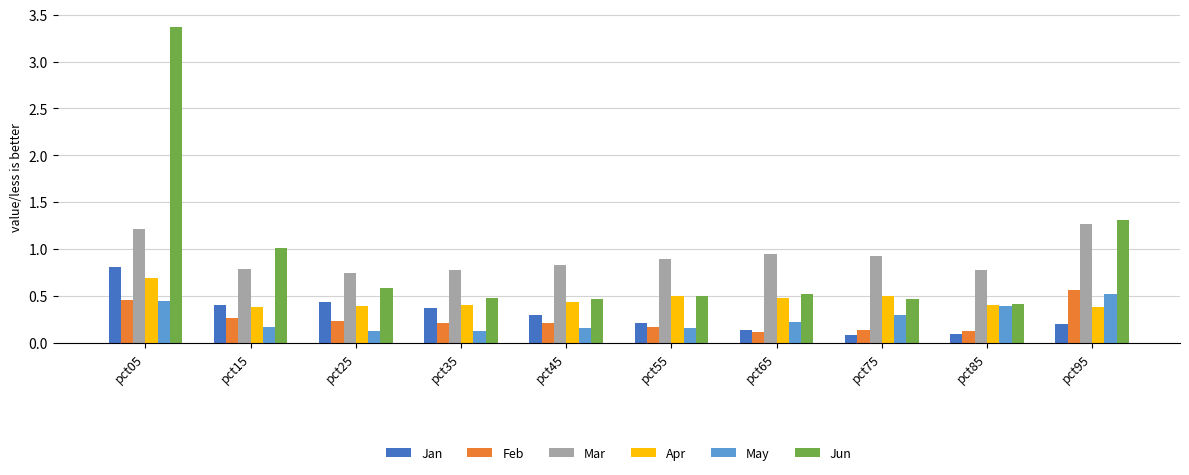

What is the difference between the highest and lowest values at pct35?

0.6